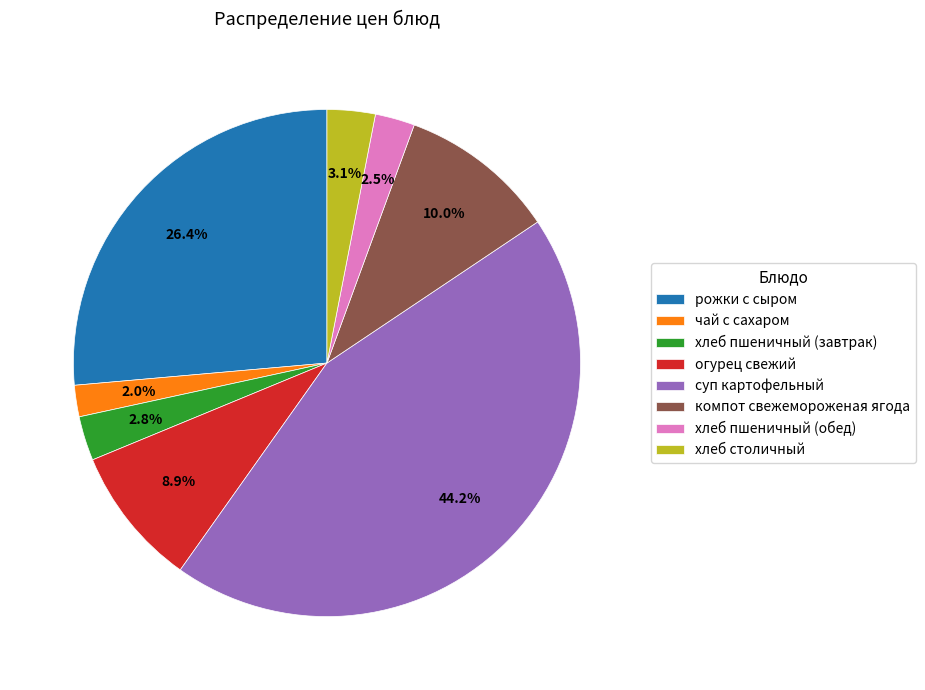

Does компот свежемороженая ягода account for over 50% of the chart?

No